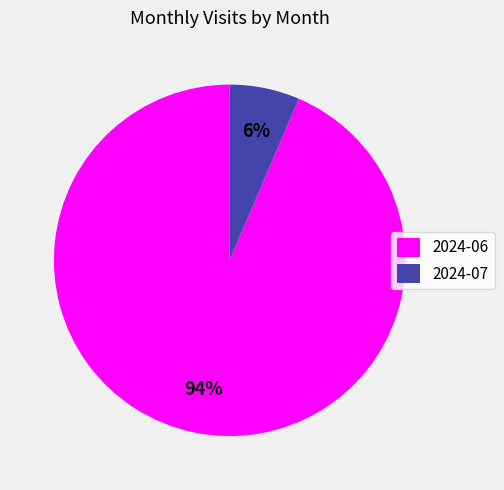

Which slice represents more than half of the pie?

2024-06